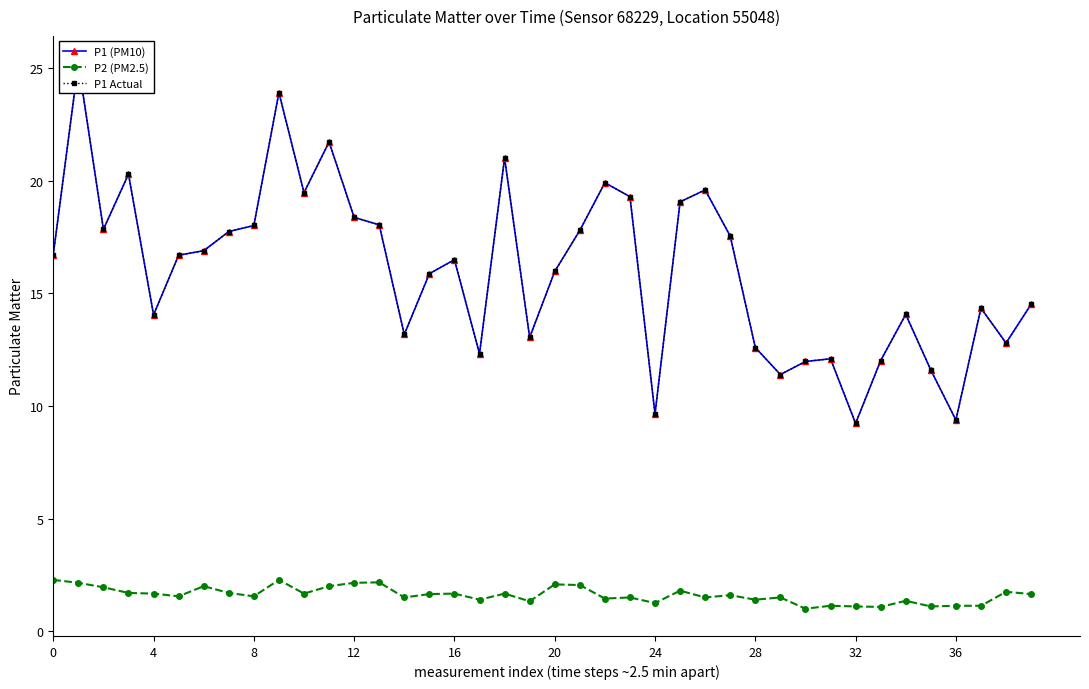

True or false: P2 (PM2.5) has more than 2 points higher than both neighbors.

True